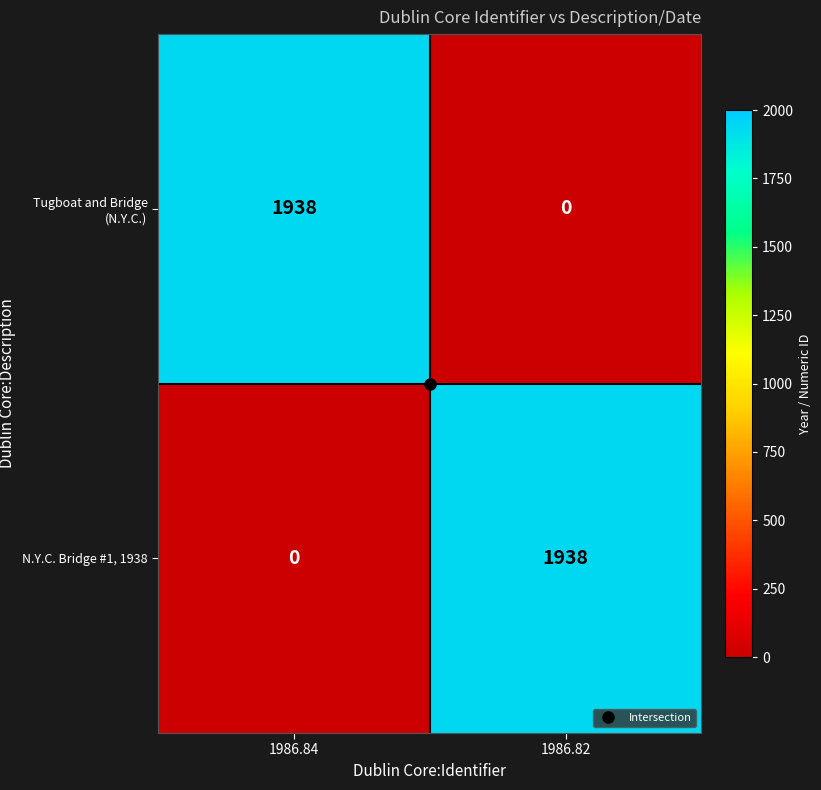

What is the average value of the Tugboat and Bridge (N.Y.C.) series?

969